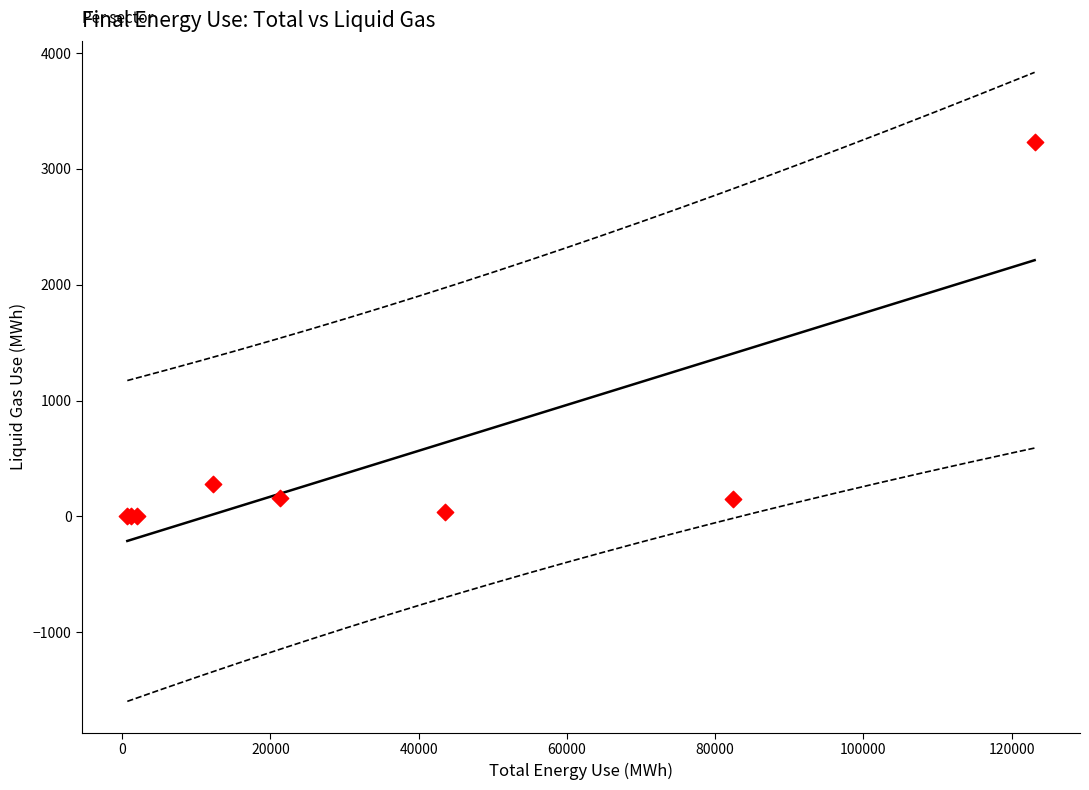

What Y value in the scatter plot is closest to 1617?

281.1